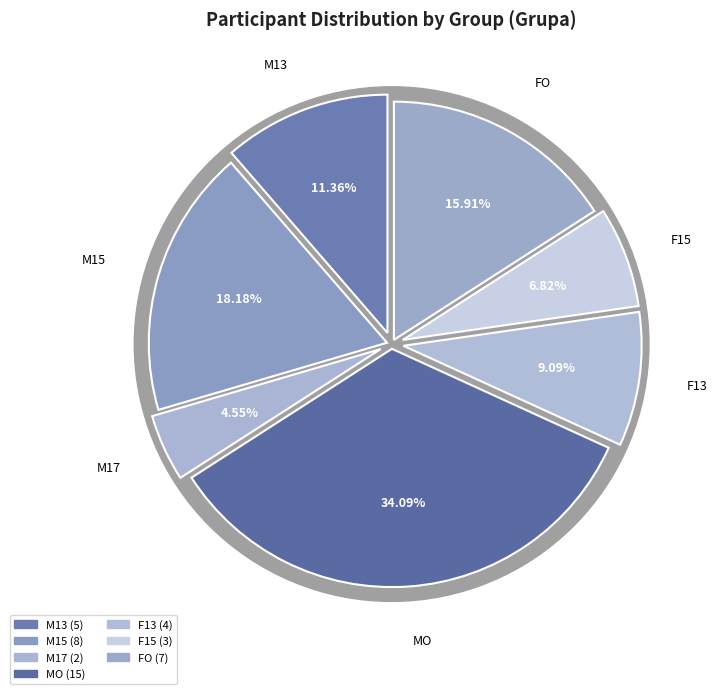

Is it true that F15 is 7% of the pie?

True